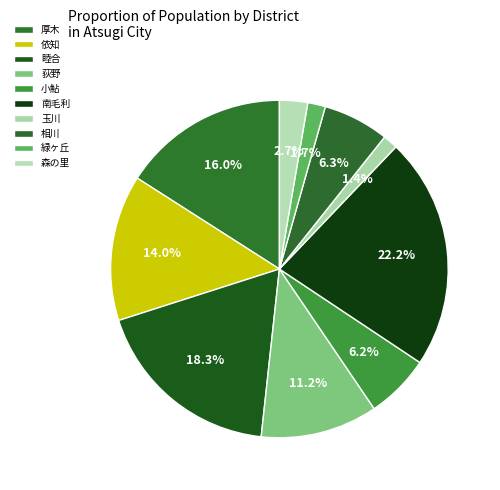

How many slices are in this pie chart?

10